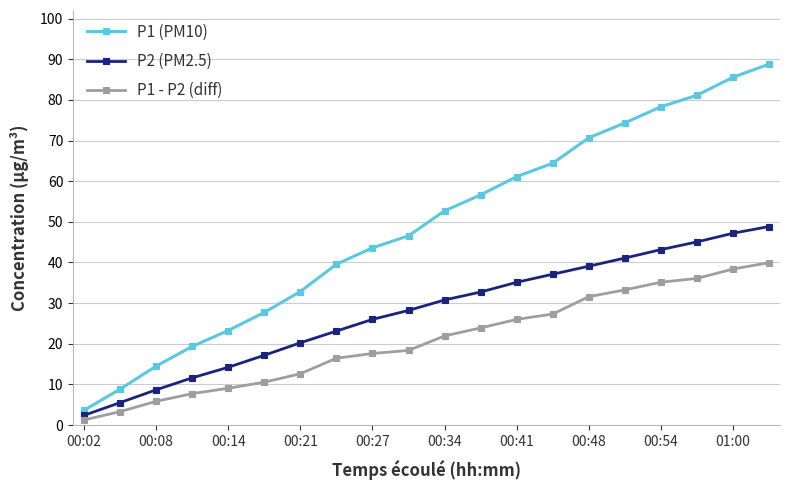

Which series has the widest spread of values?

P1 (PM10)